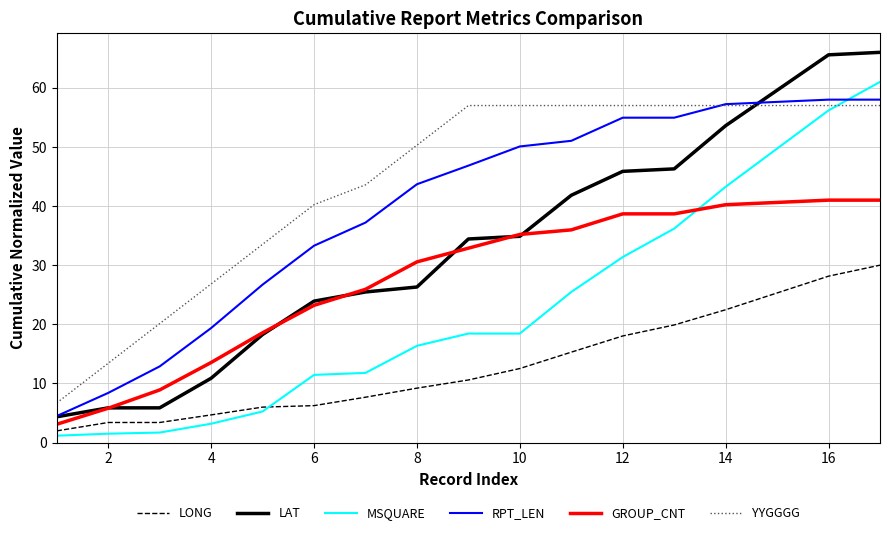

What are all the series names shown in the legend?

LONG, LAT, MSQUARE, RPT_LEN, GROUP_CNT, YYGGGG